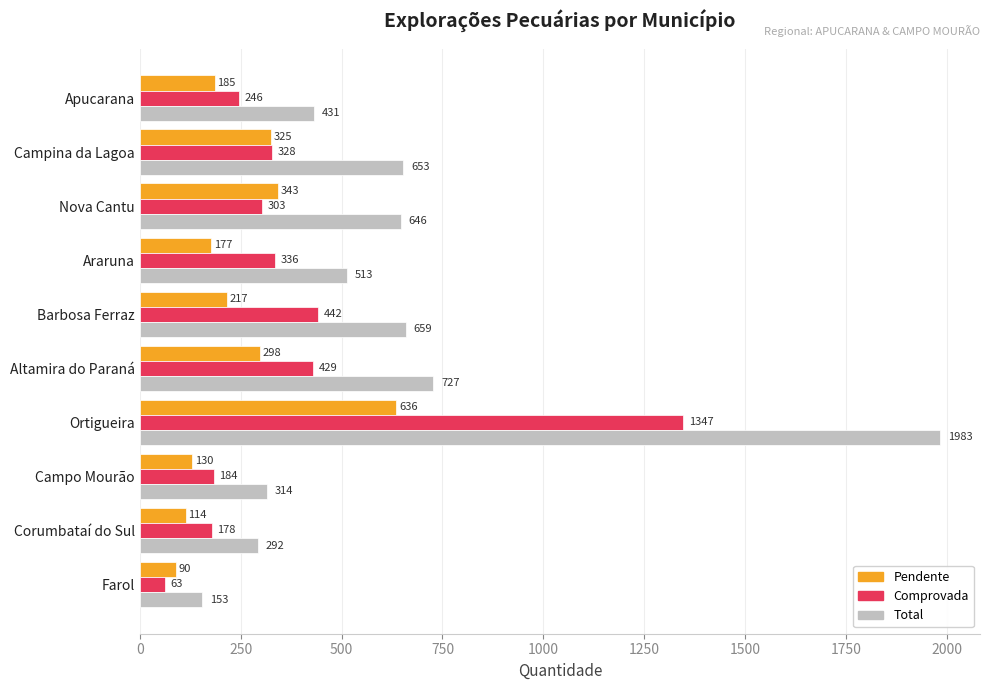

Which category has the highest value across all series?

Ortigueira